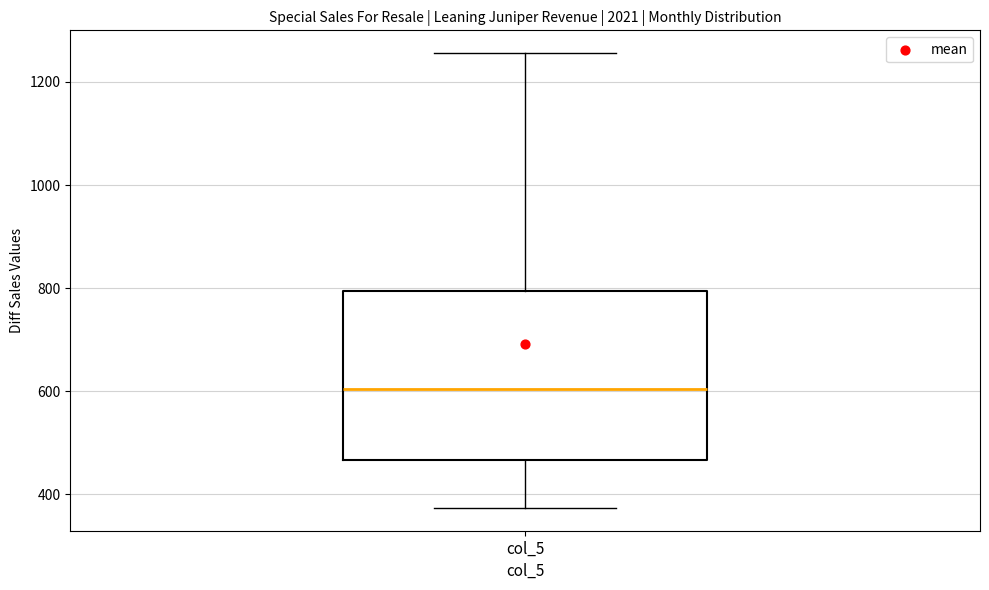

Where does the upper whisker of the box for col_5 end on the y-axis? The values are not printed on the chart, so give them approximately, as read against the axis.

1260